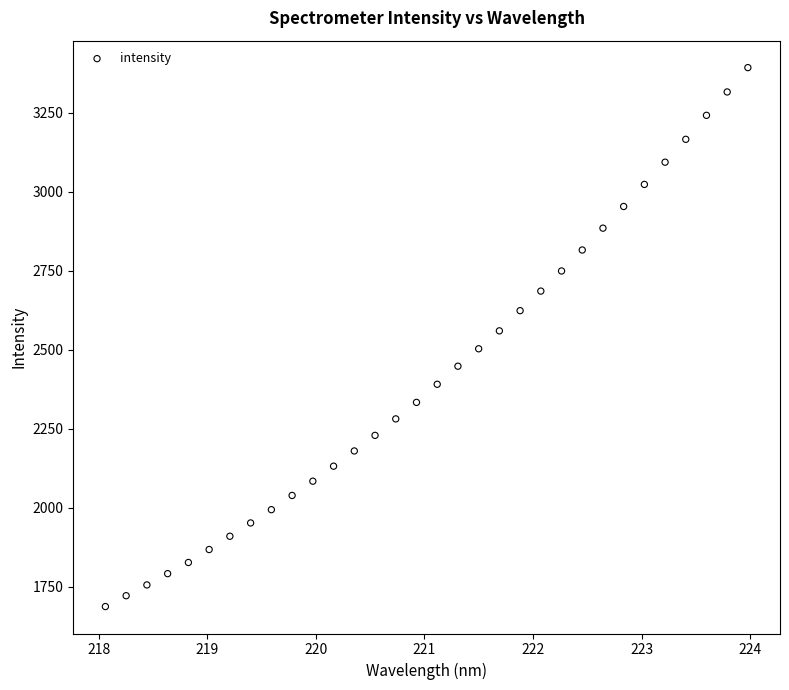

What is the range of X values (max minus min)?

5.9